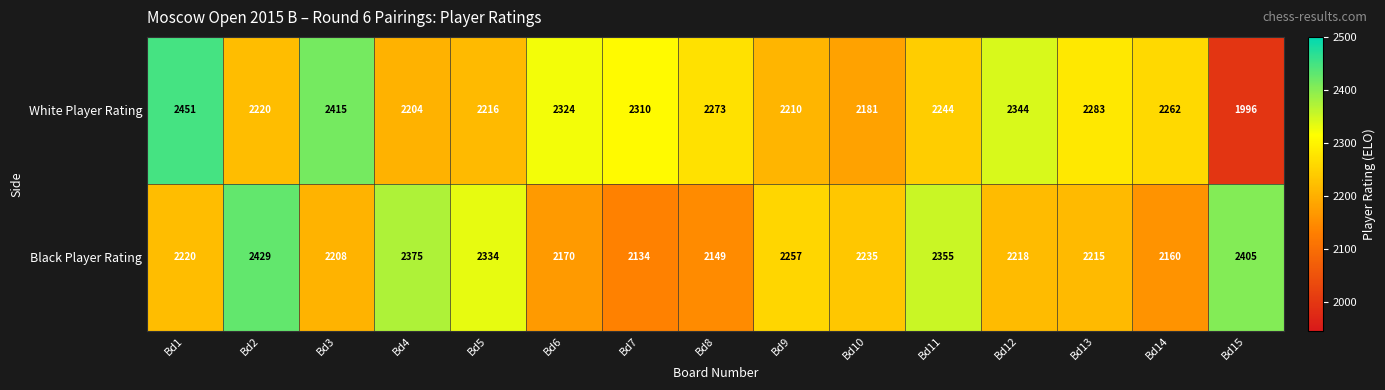

Is the value of Black Player Rating at Bd15 greater than the value of White Player Rating at Bd6?

Yes